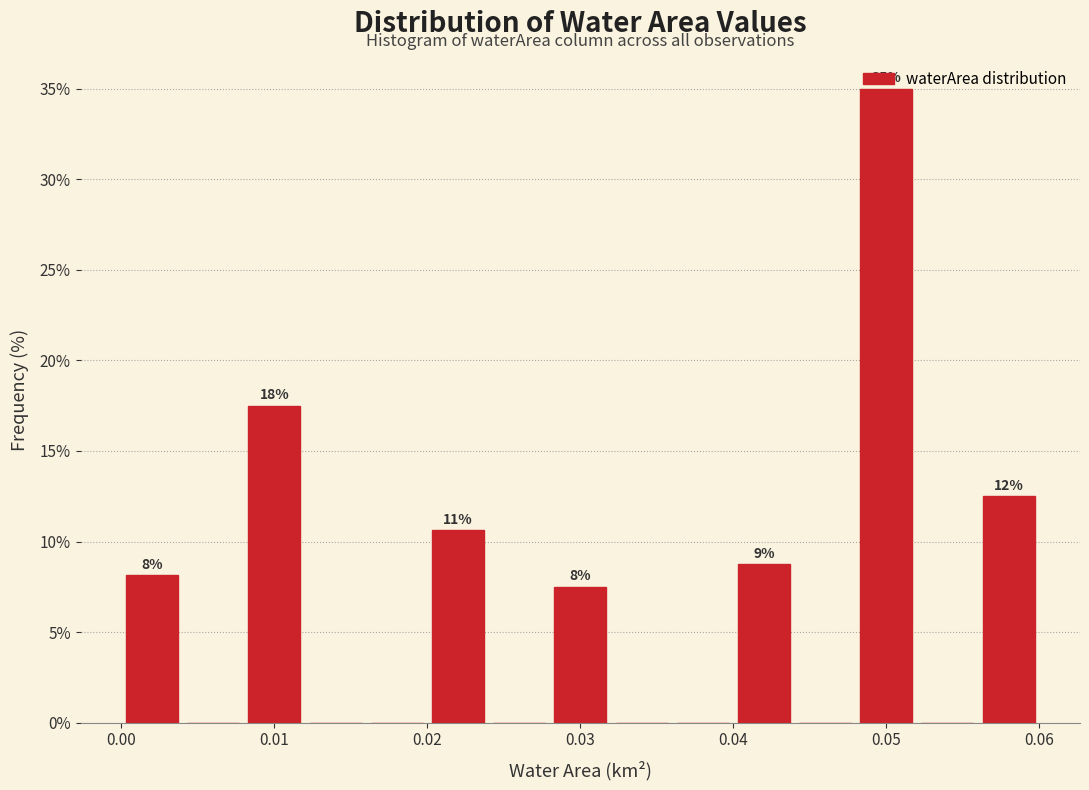

Which range on the x-axis has the tallest bar?

0.048 to 0.052